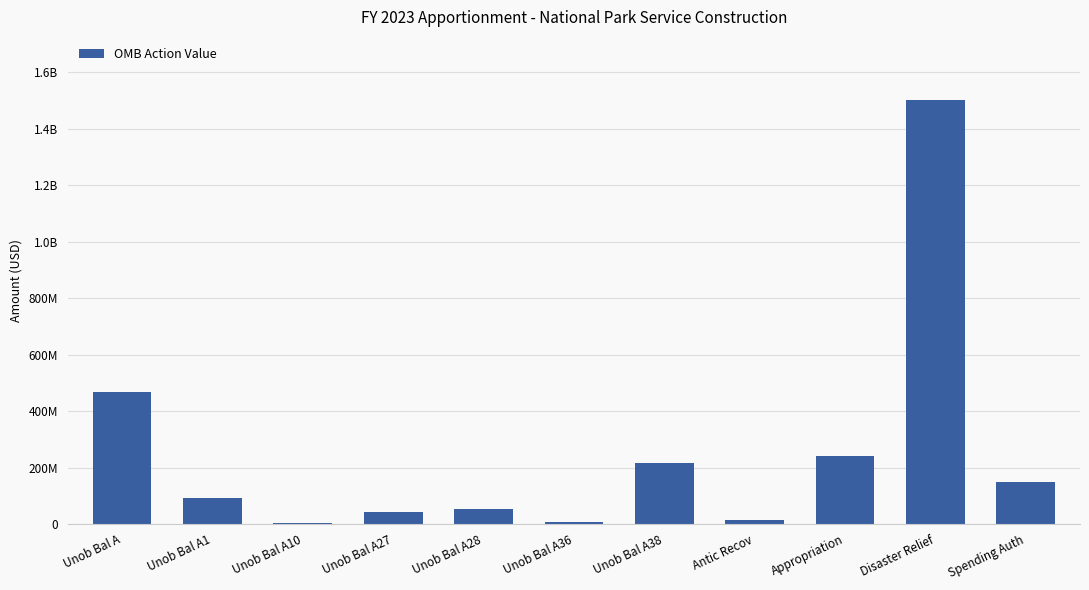

Which category has the lowest value across all series?

Unob Bal A10